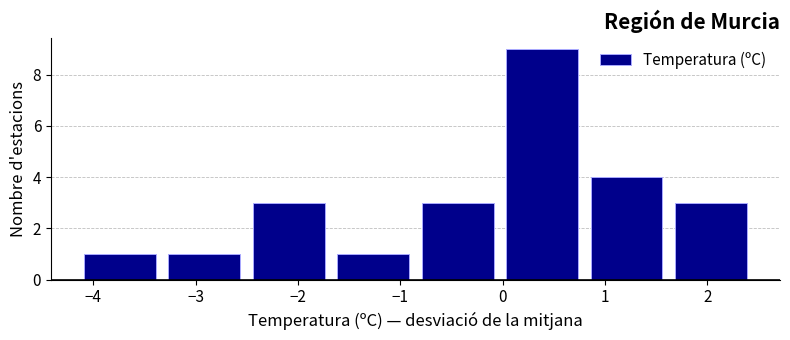

How tall is the bar that spans 0.0 to 0.8 on the x-axis? Neither the bar edges nor the heights are printed on the chart, so give them approximately, as read against the axes.

9